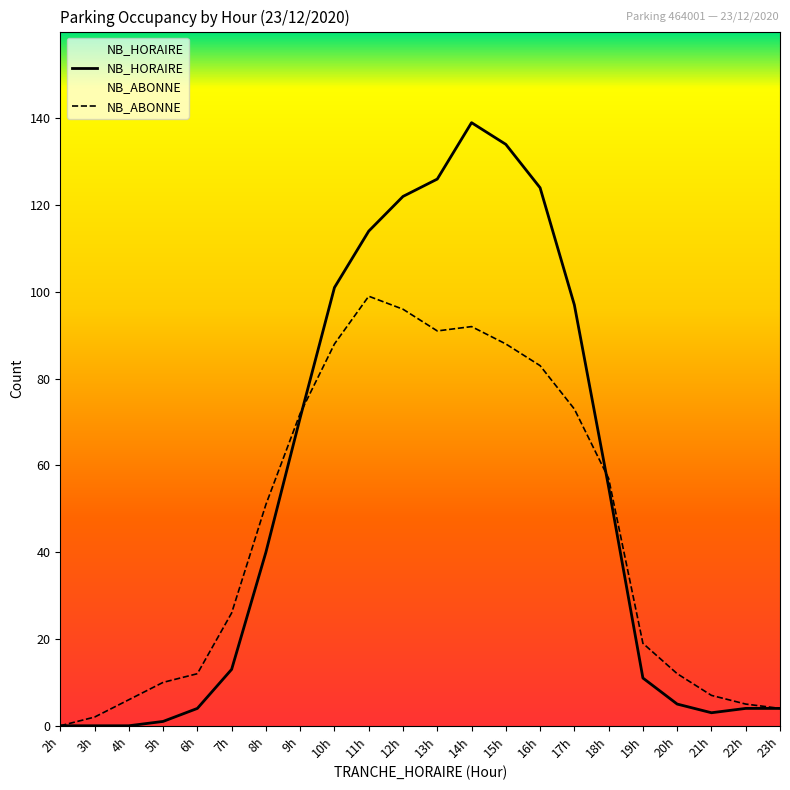

What is the difference between the highest and lowest values at 14h?

47